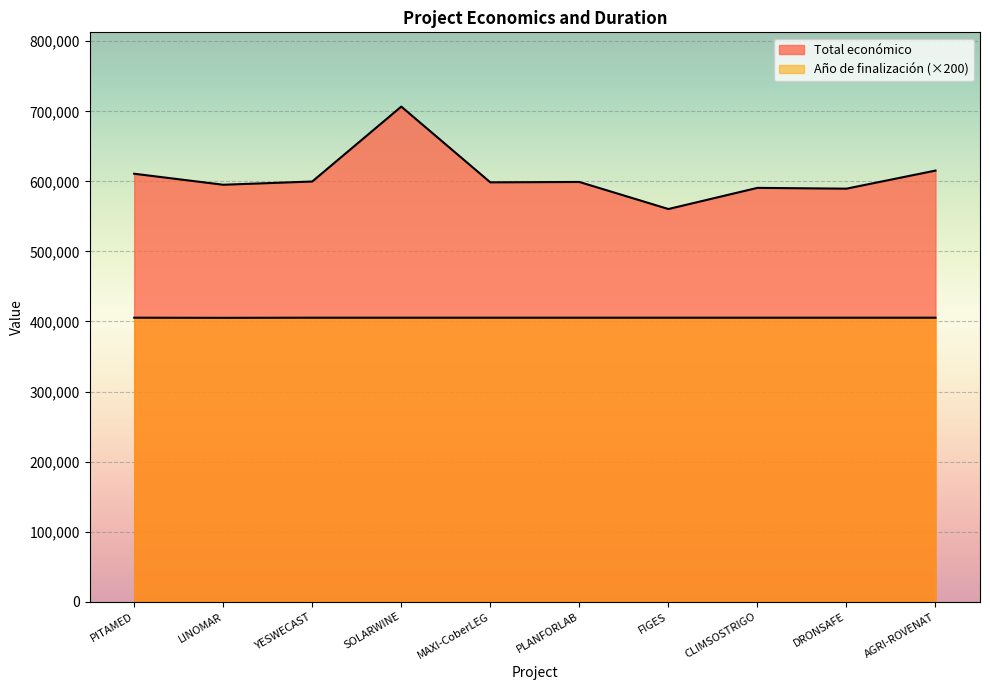

Is it true that Año de finalización equals 708030 at SOLARWINE?

False